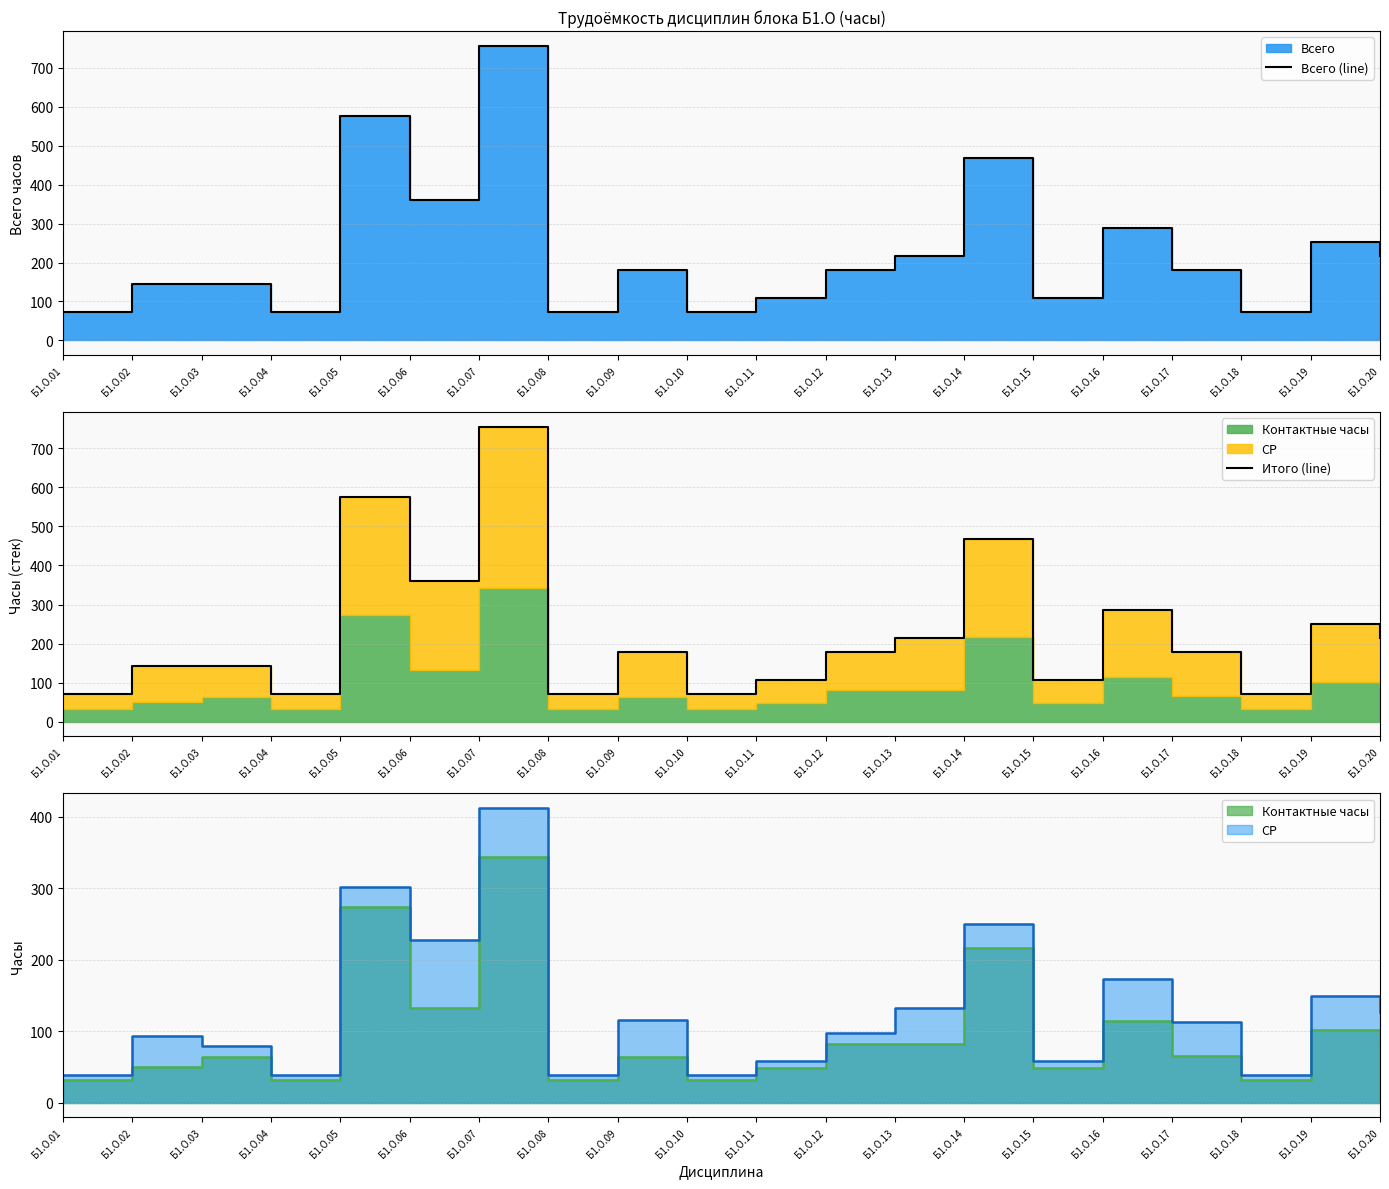

At which label is Всего (line) closest to 414?

Б1.О.06